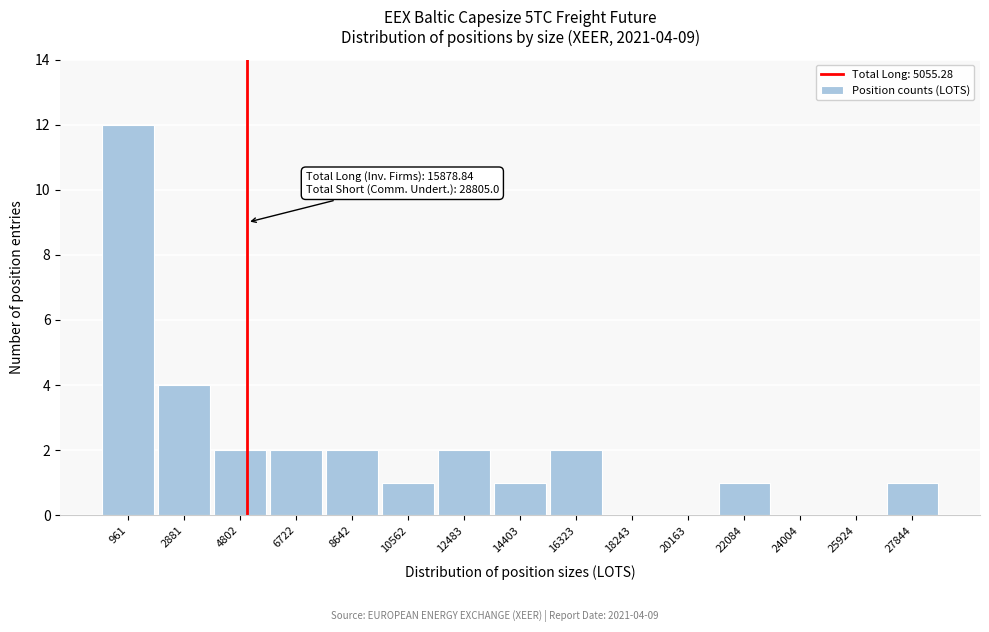

Which range on the x-axis has the tallest bar?

0 to 2000